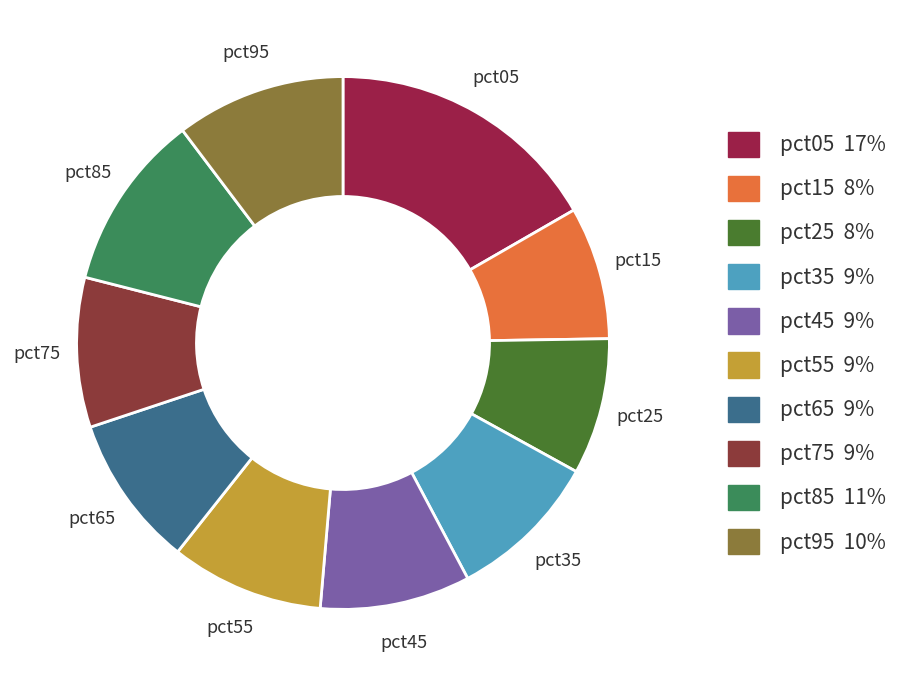

Do pct45 and pct65 together represent more than half of the pie?

No